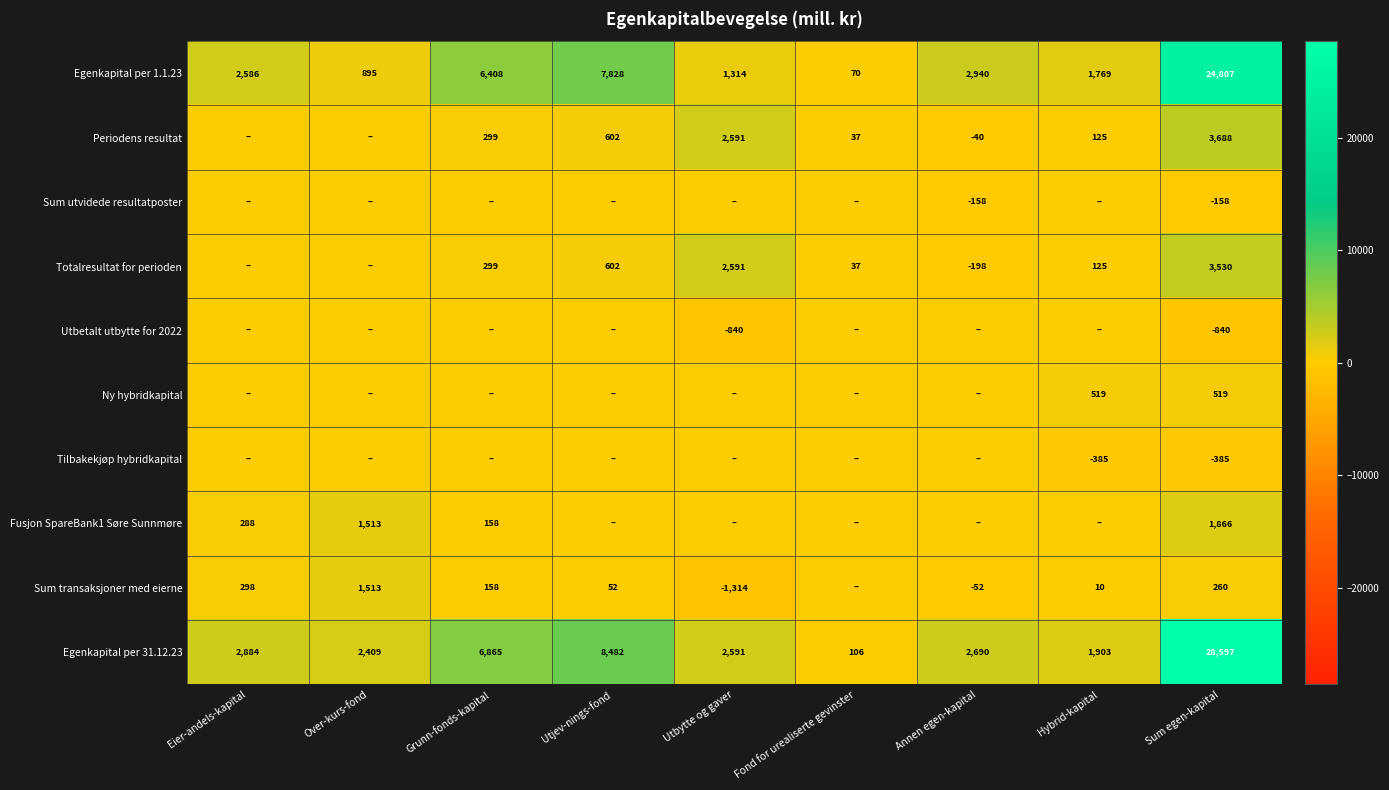

List the labels in order of Egenkapital per 1.1.23 value, smallest first.

Fond for urealiserte gevinster, Over-kurs-fond, Utbytte og gaver, Hybrid-kapital, Eier-andels-kapital, Annen egen-kapital, Grunn-fonds-kapital, Utjev-nings-fond, Sum egen-kapital